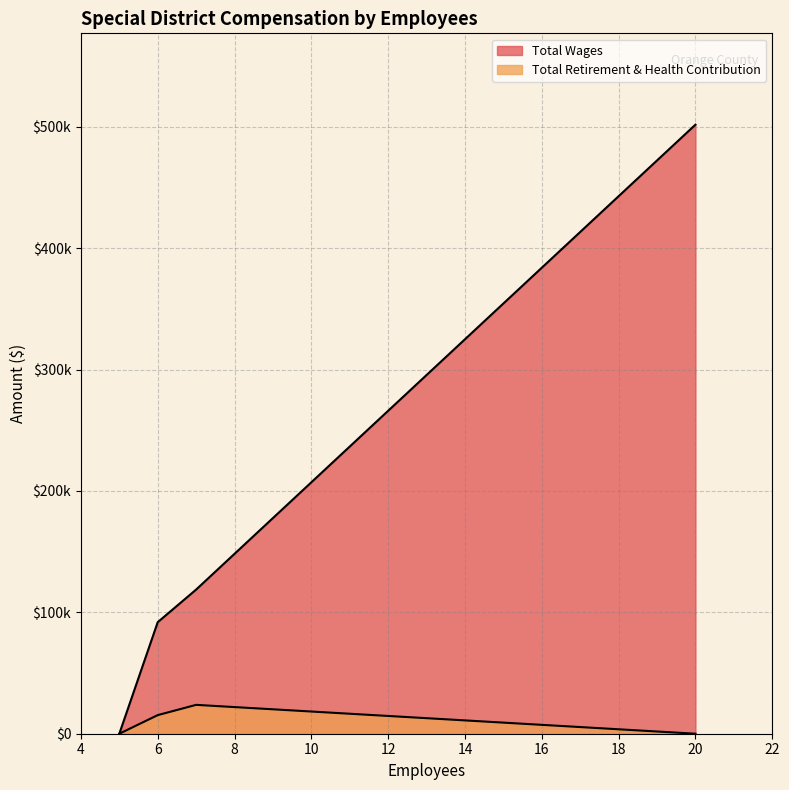

The value of Total Retirement & Health Contribution at 7 is 35422. True or false?

False